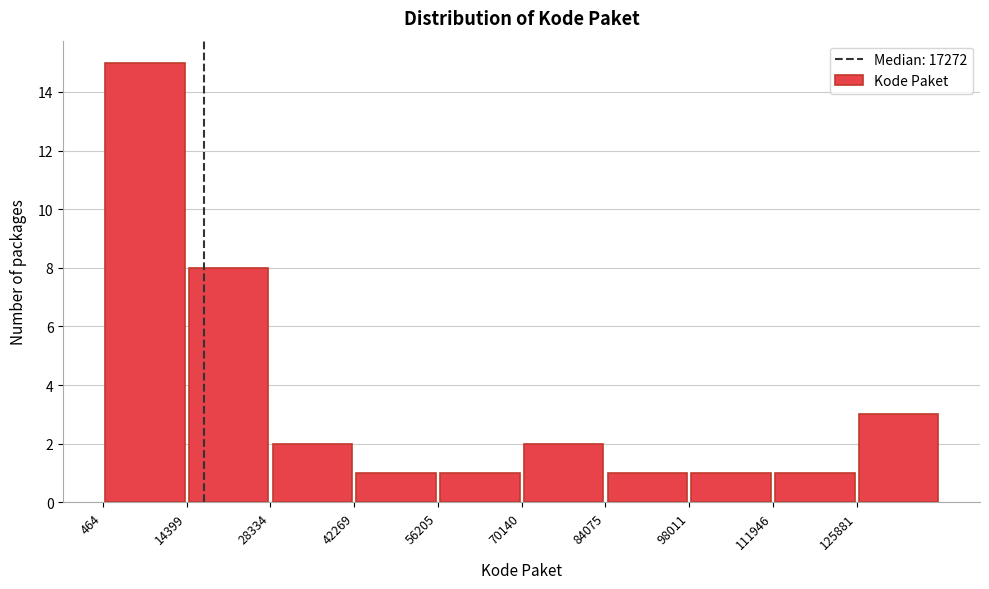

Over which range of the x-axis is the bar tallest?

0 to 14000